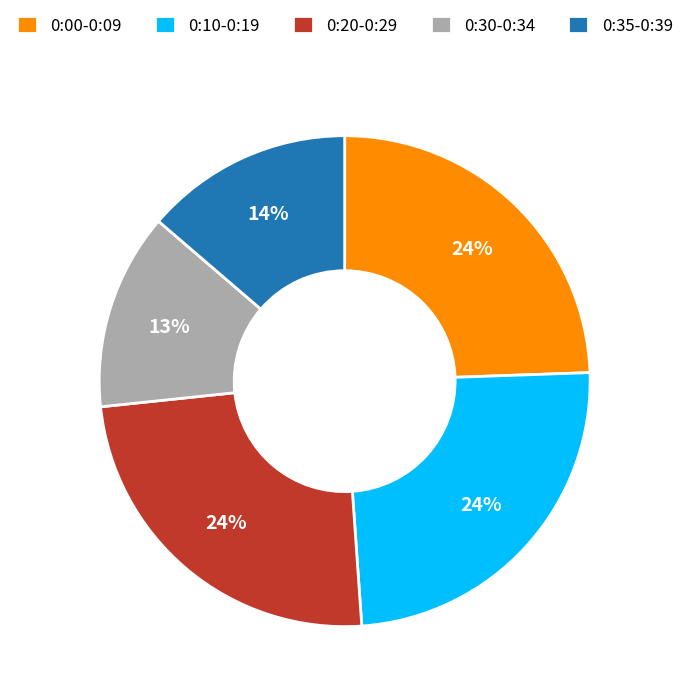

Is there any slice that represents more than half of the pie?

No